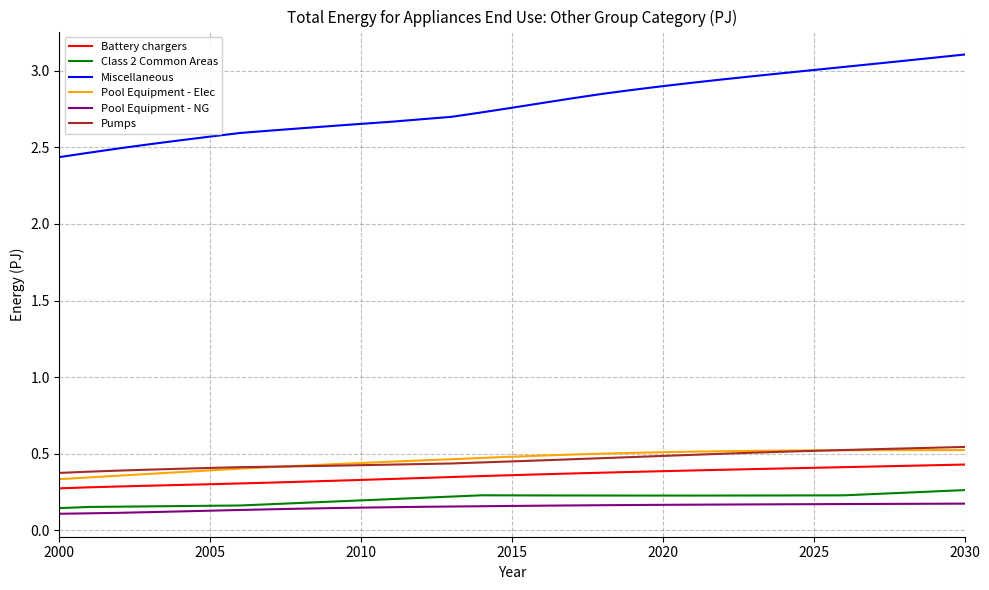

True or false: Class 2 Common Areas and Battery chargers cross at least once.

False